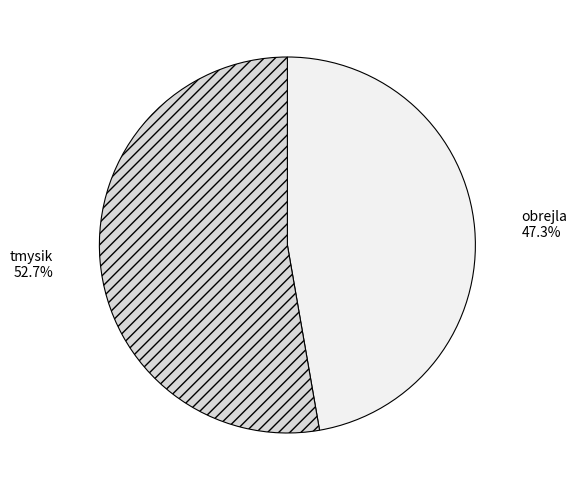

Does obrejla represent more than half of the total?

No